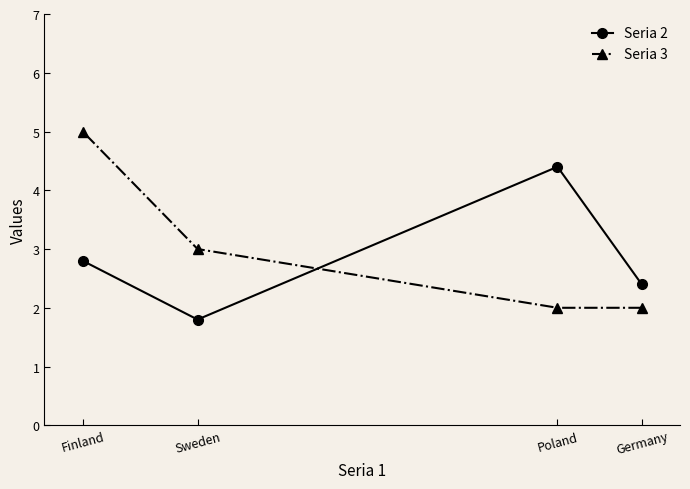

What is the label of the 3rd point from the left?

Poland